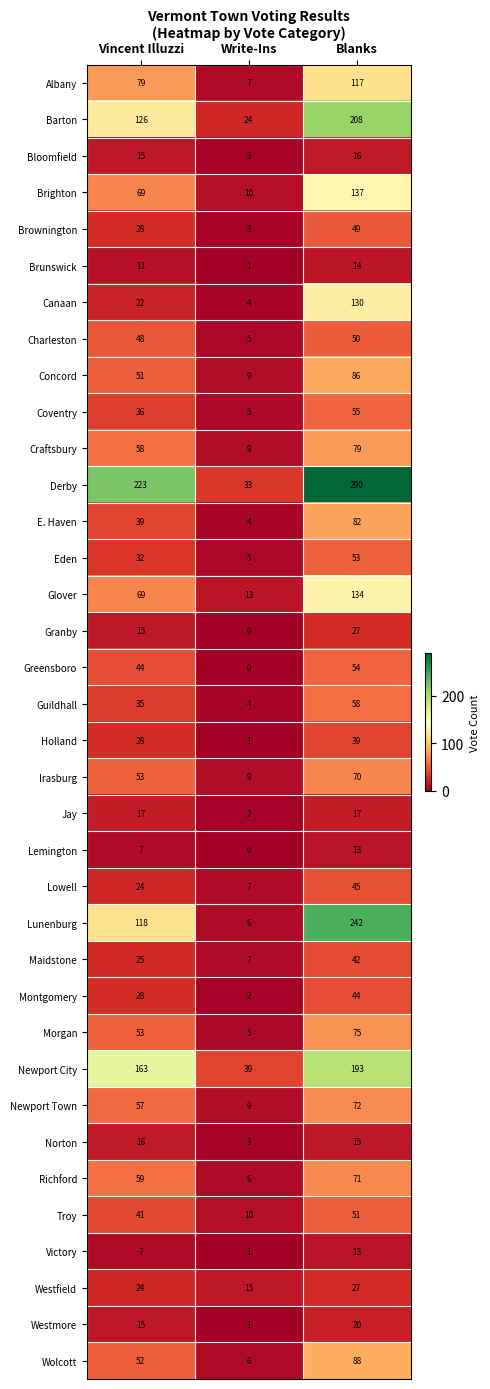

How many categories are shown in the chart?

3